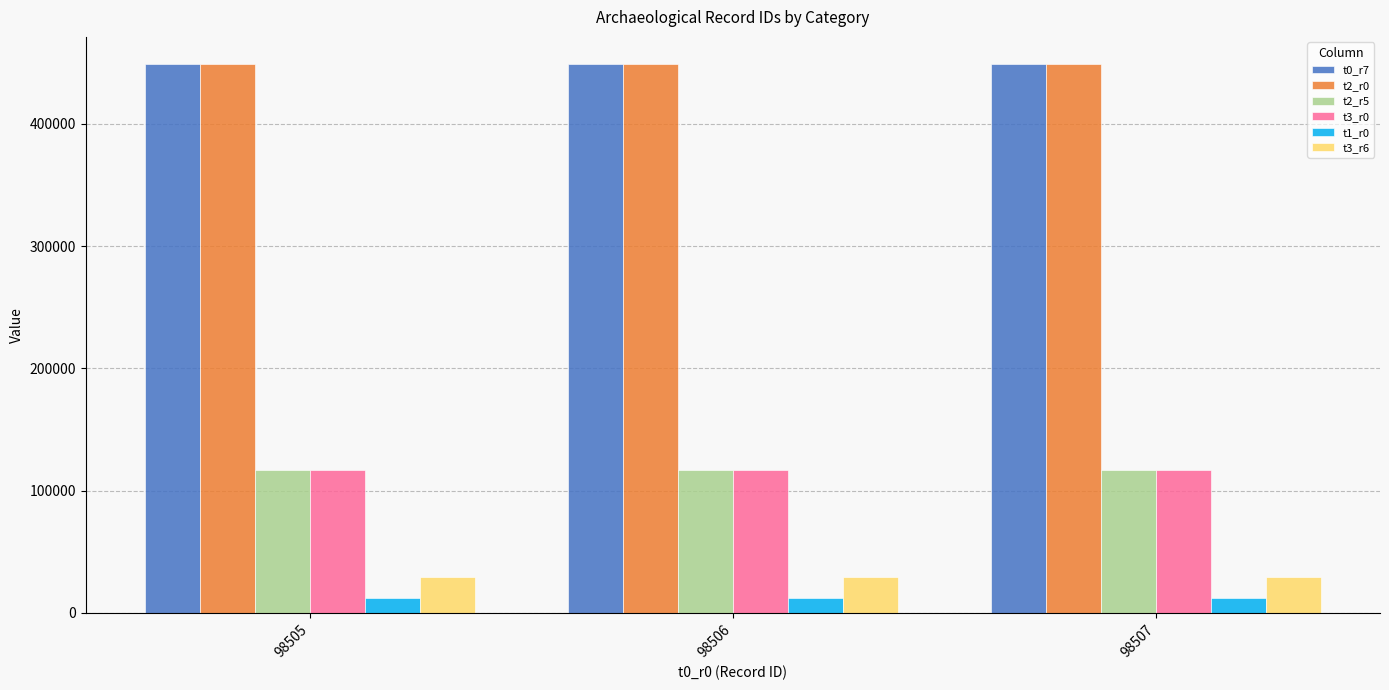

The t0_r7 series shows 675627 at 98505. True or false?

False